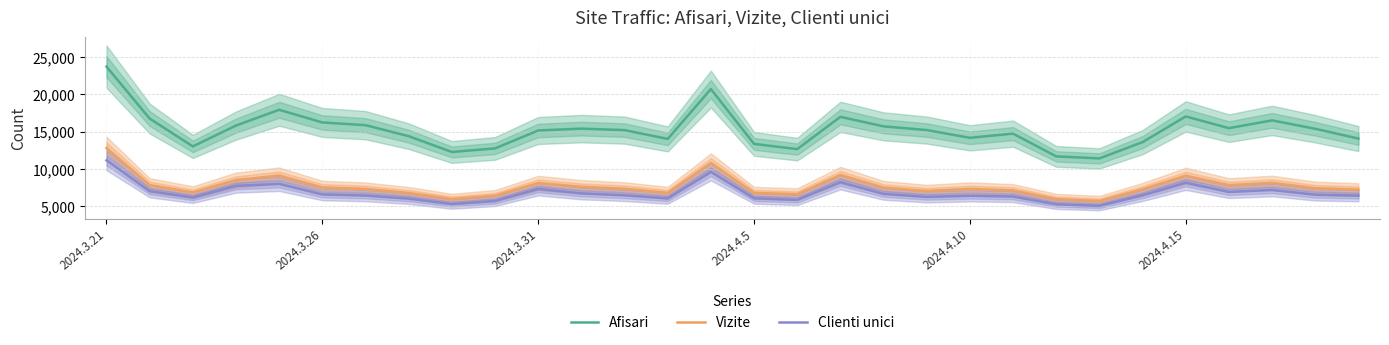

Which category has the highest value in the Vizite series?

2024.3.21